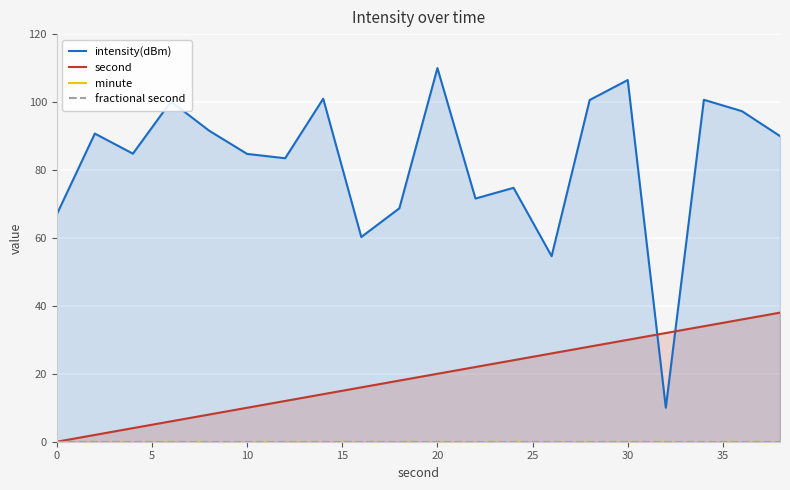

What is the difference between the maximum and minimum values in the intensity(dBm) series?

100.0